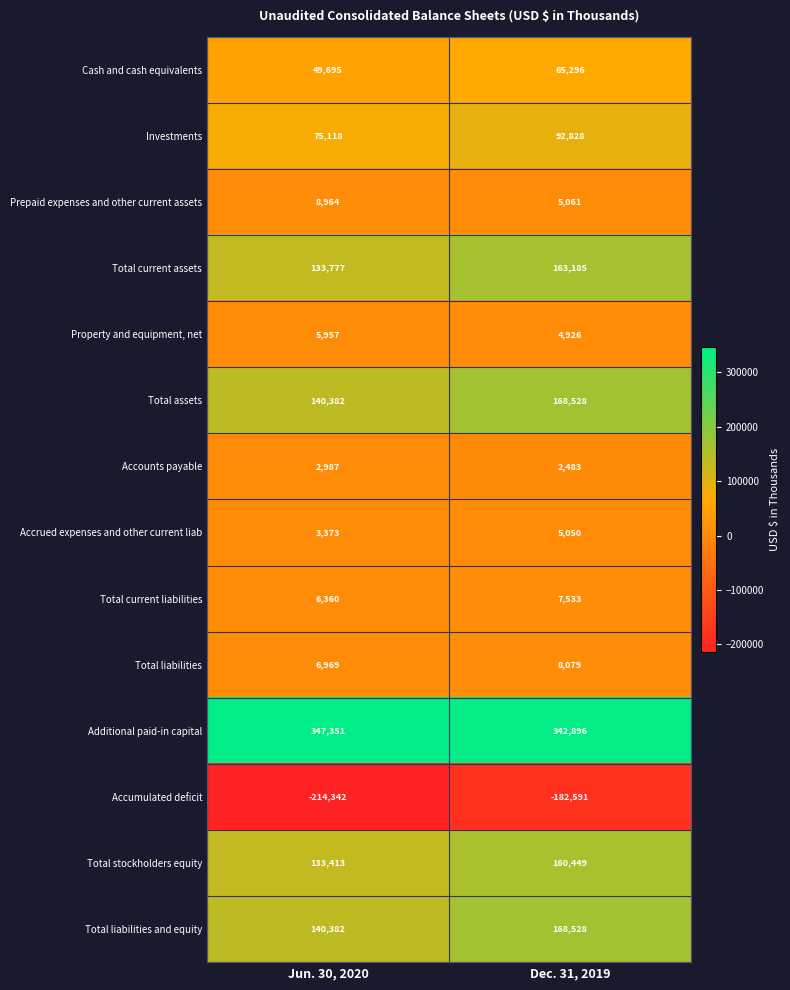

Rank the categories by Cash and cash equivalents value from highest to lowest.

Dec. 31, 2019, Jun. 30, 2020